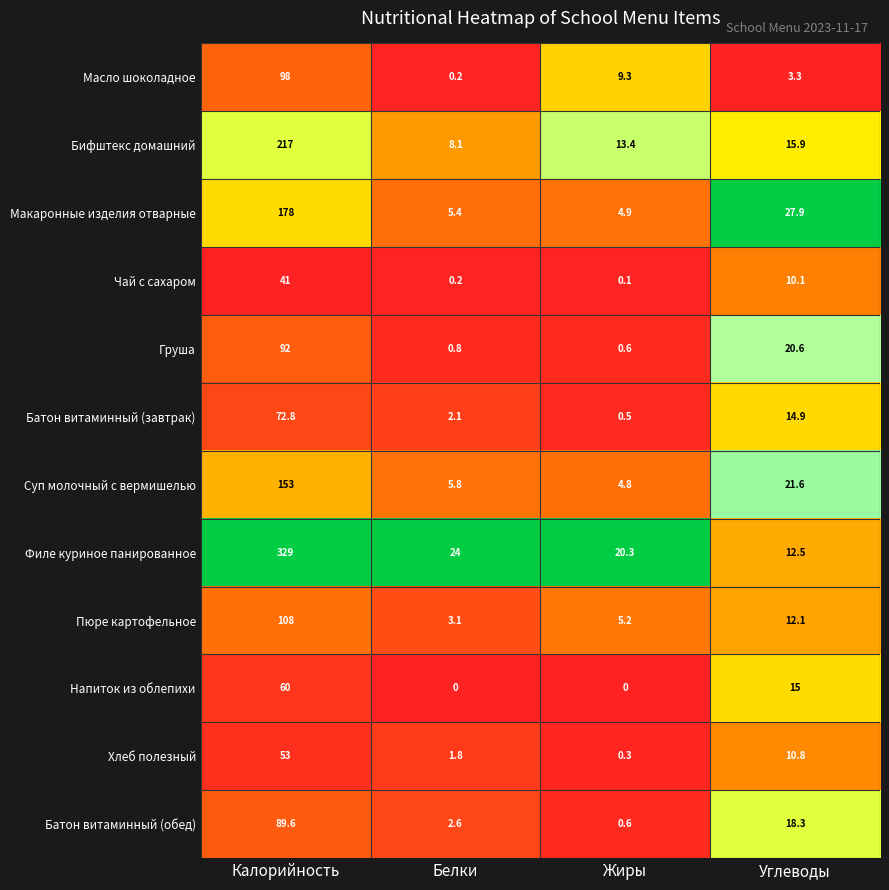

What is the sum of all Батон витаминный (обед) values?

111.1